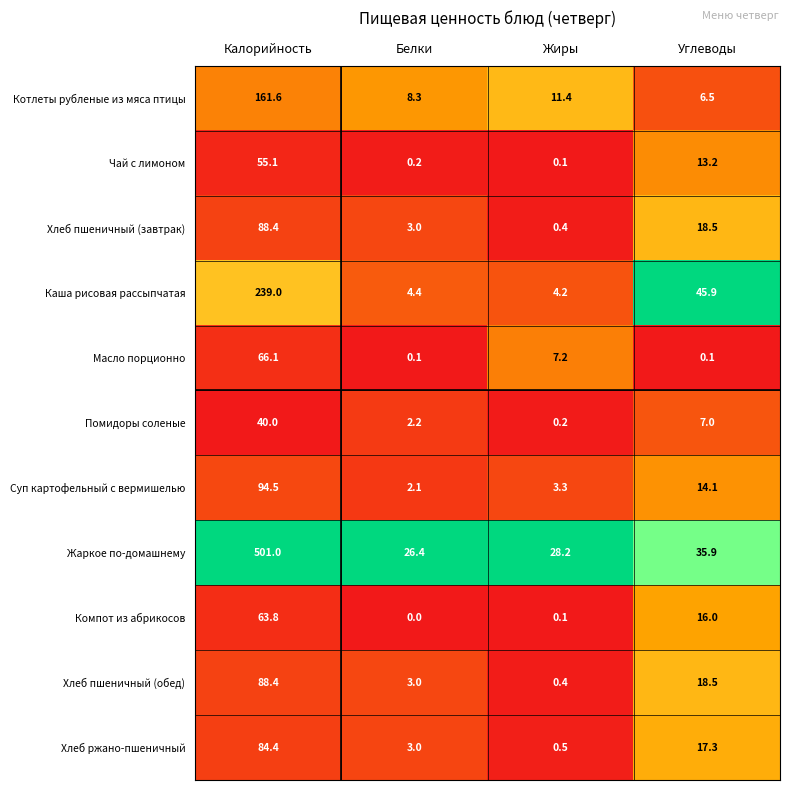

At which label does Помидоры соленые first exceed 7?

Калорийность